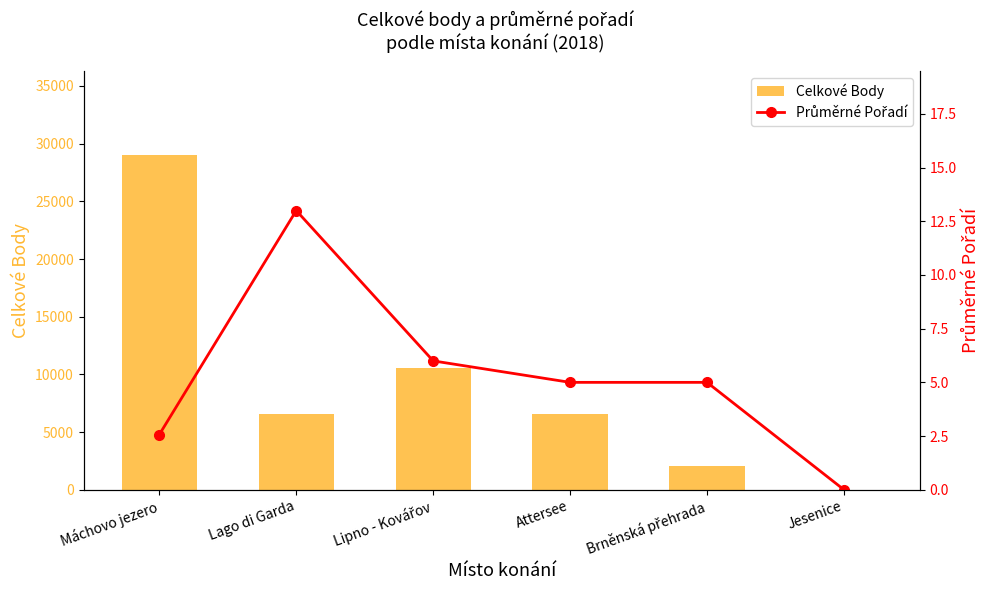

At which label does Celkové Body first exceed 6592?

Máchovo jezero